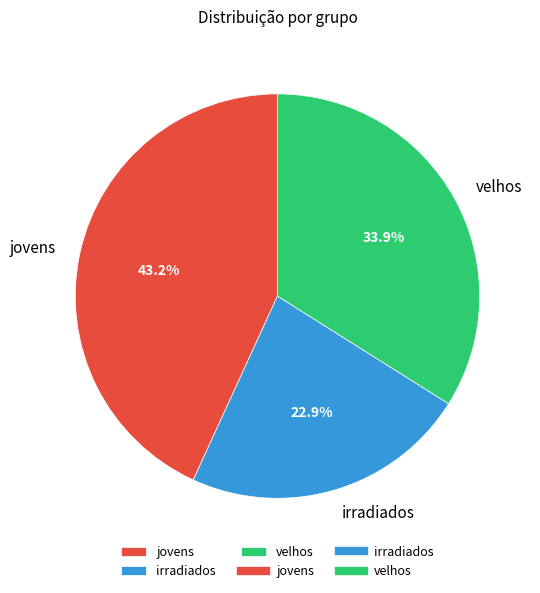

Is velhos the majority of the pie?

No